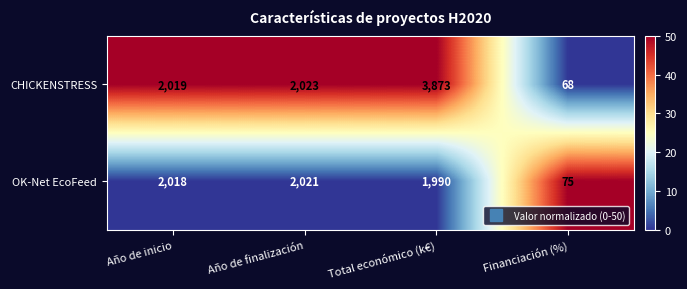

List the series in order of their overall mean, lowest first.

OK-Net EcoFeed, CHICKENSTRESS